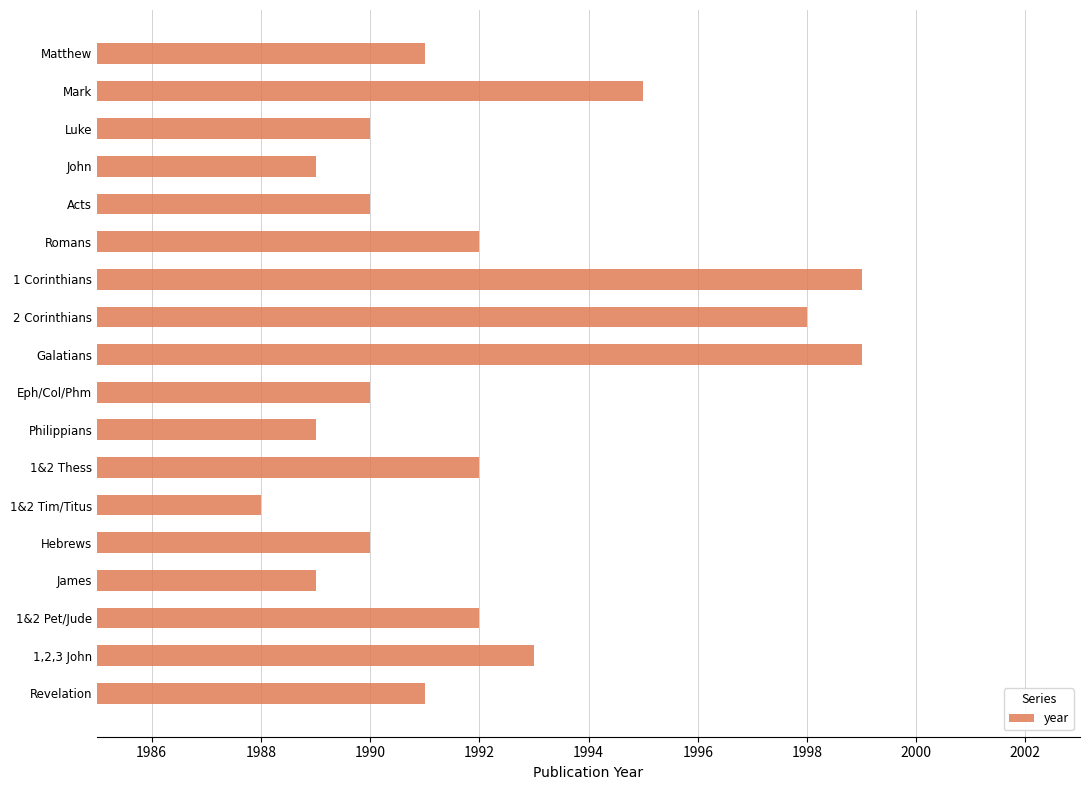

What is the label of the 6th bar from the top?

Romans